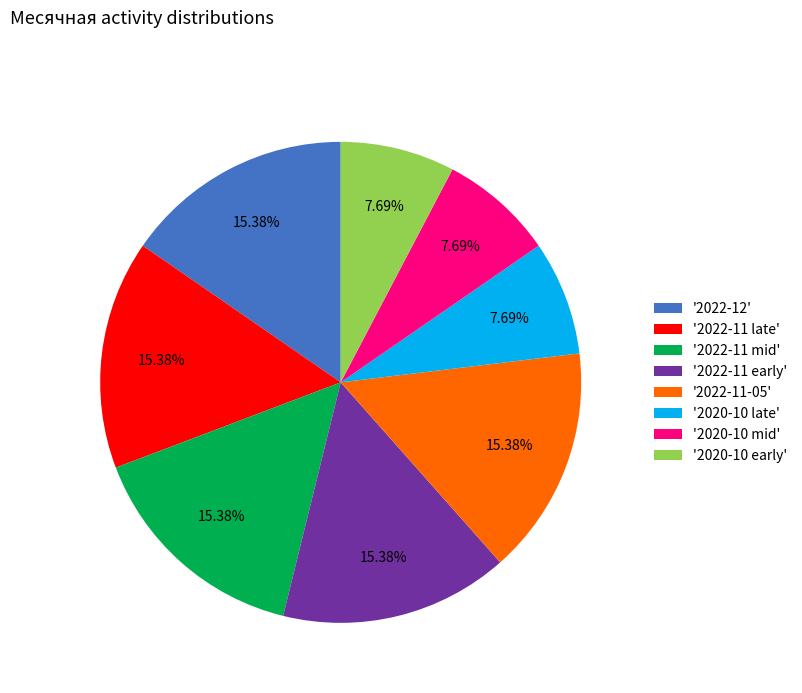

Count the number of slices in the pie.

8